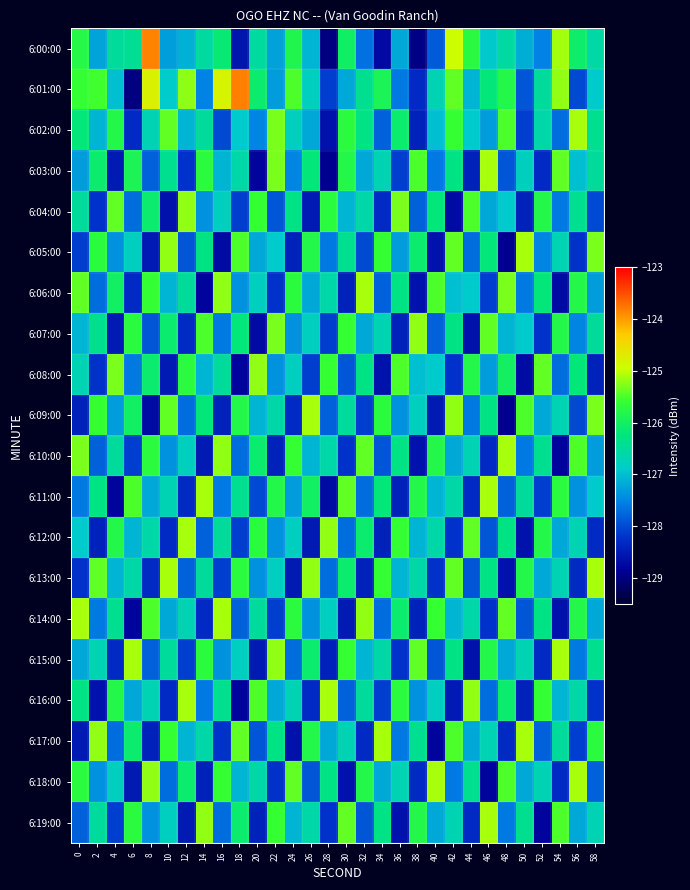

Reading left to right, transcribe all the data shown in this chart.

6:00:00: 0=-125.8	2=-127.2	4=-126.5	6=-126.4	8=-123.8	10=-127.3	12=-127.1	14=-126.5	16=-126.2	18=-128.6	20=-126.5	22=-127.2	24=-125.8	26=-127.1	28=-129.0	30=-126.0	32=-127.7	34=-128.7	36=-127.2	38=-129.0	40=-127.9	42=-125.0	44=-125.7	46=-126.9	48=-126.5	50=-127.1	52=-127.5	54=-125.1	56=-126.1	58=-126.6
6:01:00: 0=-125.6	2=-125.5	4=-127.0	6=-129.0	8=-124.8	10=-126.9	12=-125.2	14=-127.5	16=-124.8	18=-123.8	20=-126.1	22=-127.3	24=-125.5	26=-126.8	28=-128.1	30=-127.2	32=-126.4	34=-125.9	36=-127.6	38=-128.3	40=-126.7	42=-125.4	44=-127.1	46=-126.2	48=-125.8	50=-127.9	52=-126.5	54=-125.2	56=-128.0	58=-126.9
6:02:00: 0=-126.2	2=-127.1	4=-125.8	6=-128.3	8=-126.7	10=-125.4	12=-127.1	14=-126.5	16=-128.0	18=-126.9	20=-127.5	22=-125.3	24=-126.8	26=-127.2	28=-128.6	30=-125.7	32=-126.3	34=-127.8	36=-126.1	38=-128.4	40=-127.0	42=-125.6	44=-126.9	46=-127.3	48=-125.5	50=-128.1	52=-126.6	54=-127.7	56=-125.1	58=-126.4
6:03:00: 0=-127.3	2=-126.1	4=-128.5	6=-125.9	8=-127.8	10=-126.4	12=-128.2	14=-125.7	16=-127.1	18=-126.6	20=-128.8	22=-125.3	24=-127.5	26=-126.2	28=-128.9	30=-125.8	32=-127.2	34=-126.7	36=-128.1	38=-125.5	40=-127.6	42=-126.3	44=-128.4	46=-125.1	48=-127.9	50=-126.8	52=-128.3	54=-125.4	56=-127.0	58=-126.5
6:04:00: 0=-126.5	2=-128.2	4=-125.4	6=-127.7	8=-126.1	10=-128.6	12=-125.2	14=-127.4	16=-126.8	18=-128.1	20=-125.6	22=-127.9	24=-126.3	26=-128.5	28=-125.7	30=-127.1	32=-126.6	34=-128.3	36=-125.3	38=-127.8	40=-126.2	42=-128.7	44=-125.5	46=-127.2	48=-126.9	50=-128.4	52=-125.8	54=-127.6	56=-126.4	58=-128.0
6:05:00: 0=-128.1	2=-125.7	4=-127.4	6=-126.8	8=-128.5	10=-125.2	12=-127.9	14=-126.3	16=-128.7	18=-125.5	20=-127.2	22=-126.9	24=-128.4	26=-125.8	28=-127.6	30=-126.4	32=-128.0	34=-125.6	36=-127.3	38=-126.1	40=-128.6	42=-125.4	44=-127.7	46=-126.2	48=-128.9	50=-125.1	52=-127.5	54=-126.7	56=-128.2	58=-125.3
6:06:00: 0=-125.4	2=-127.7	4=-126.0	6=-128.3	8=-125.6	10=-127.1	12=-126.5	14=-128.8	16=-125.2	18=-127.4	20=-126.8	22=-128.2	24=-125.7	26=-127.2	28=-126.6	30=-128.4	32=-125.1	34=-127.8	36=-126.3	38=-128.6	40=-125.5	42=-127.0	44=-126.9	46=-128.1	48=-125.3	50=-127.6	52=-126.2	54=-128.7	56=-125.8	58=-127.3
6:07:00: 0=-127.1	2=-126.4	4=-128.5	6=-125.7	8=-127.9	10=-126.1	12=-128.3	14=-125.5	16=-127.6	18=-126.2	20=-128.7	22=-125.3	24=-127.4	26=-126.8	28=-128.1	30=-125.6	32=-127.2	34=-126.7	36=-128.4	38=-125.2	40=-127.8	42=-126.3	44=-128.6	46=-125.4	48=-127.1	50=-126.9	52=-128.2	54=-125.8	56=-127.5	58=-126.5
6:08:00: 0=-126.7	2=-128.2	4=-125.3	6=-127.6	8=-126.1	10=-128.5	12=-125.7	14=-127.1	16=-126.5	18=-128.8	20=-125.2	22=-127.4	24=-126.8	26=-128.1	28=-125.6	30=-127.9	32=-126.3	34=-128.6	36=-125.5	38=-127.0	40=-126.9	42=-128.2	44=-125.8	46=-127.3	48=-126.0	50=-128.7	52=-125.4	54=-127.7	56=-126.2	58=-128.4
6:09:00: 0=-128.4	2=-125.6	4=-127.3	6=-126.0	8=-128.7	10=-125.4	12=-127.7	14=-126.2	16=-128.4	18=-125.8	20=-127.1	22=-126.6	24=-128.3	26=-125.1	28=-127.8	30=-126.5	32=-128.1	34=-125.7	36=-127.4	38=-126.8	40=-128.5	42=-125.2	44=-127.6	46=-126.3	48=-128.9	50=-125.5	52=-127.2	54=-126.7	56=-128.0	58=-125.3
6:10:00: 0=-125.3	2=-127.8	4=-126.5	6=-128.1	8=-125.7	10=-127.4	12=-126.8	14=-128.5	16=-125.2	18=-127.7	20=-126.1	22=-128.4	24=-125.6	26=-127.1	28=-126.6	30=-128.2	32=-125.4	34=-127.9	36=-126.3	38=-128.6	40=-125.8	42=-127.2	44=-126.7	46=-128.3	48=-125.1	50=-127.6	52=-126.4	54=-128.8	56=-125.5	58=-127.3
6:11:00: 0=-127.6	2=-126.3	4=-128.8	6=-125.5	8=-127.2	10=-126.7	12=-128.3	14=-125.1	16=-127.6	18=-126.4	20=-128.0	22=-125.8	24=-127.3	26=-126.0	28=-128.7	30=-125.4	32=-127.7	34=-126.2	36=-128.4	38=-125.8	40=-127.1	42=-126.6	44=-128.3	46=-125.1	48=-127.8	50=-126.5	52=-128.1	54=-125.7	56=-127.4	58=-126.9
6:12:00: 0=-126.9	2=-128.4	4=-125.8	6=-127.1	8=-126.6	10=-128.3	12=-125.1	14=-127.8	16=-126.5	18=-128.1	20=-125.7	22=-127.4	24=-126.8	26=-128.5	28=-125.2	30=-127.7	32=-126.1	34=-128.4	36=-125.6	38=-127.1	40=-126.6	42=-128.2	44=-125.4	46=-127.9	48=-126.3	50=-128.6	52=-125.8	54=-127.2	56=-126.7	58=-128.3
6:13:00: 0=-128.2	2=-125.4	4=-127.1	6=-126.6	8=-128.3	10=-125.1	12=-127.8	14=-126.5	16=-128.1	18=-125.7	20=-127.4	22=-126.8	24=-128.5	26=-125.2	28=-127.7	30=-126.1	32=-128.4	34=-125.6	36=-127.1	38=-126.6	40=-128.2	42=-125.4	44=-127.9	46=-126.3	48=-128.6	50=-125.8	52=-127.2	54=-126.7	56=-128.3	58=-125.1
6:14:00: 0=-125.1	2=-127.6	4=-126.4	6=-128.8	8=-125.5	10=-127.2	12=-126.7	14=-128.3	16=-125.1	18=-127.8	20=-126.5	22=-128.1	24=-125.7	26=-127.4	28=-126.8	30=-128.5	32=-125.2	34=-127.7	36=-126.1	38=-128.4	40=-125.6	42=-127.1	44=-126.6	46=-128.2	48=-125.4	50=-127.9	52=-126.3	54=-128.6	56=-125.8	58=-127.2
6:15:00: 0=-127.2	2=-126.7	4=-128.3	6=-125.1	8=-127.8	10=-126.5	12=-128.1	14=-125.7	16=-127.4	18=-126.8	20=-128.5	22=-125.2	24=-127.7	26=-126.1	28=-128.4	30=-125.6	32=-127.1	34=-126.6	36=-128.2	38=-125.4	40=-127.9	42=-126.3	44=-128.6	46=-125.8	48=-127.2	50=-126.7	52=-128.3	54=-125.1	56=-127.6	58=-126.4
6:16:00: 0=-126.3	2=-128.6	4=-125.8	6=-127.2	8=-126.7	10=-128.3	12=-125.1	14=-127.6	16=-126.4	18=-128.8	20=-125.5	22=-127.2	24=-126.7	26=-128.3	28=-125.1	30=-127.8	32=-126.5	34=-128.1	36=-125.7	38=-127.4	40=-126.8	42=-128.5	44=-125.2	46=-127.7	48=-126.1	50=-128.4	52=-125.6	54=-127.1	56=-126.6	58=-128.2
6:17:00: 0=-128.5	2=-125.2	4=-127.7	6=-126.1	8=-128.4	10=-125.6	12=-127.1	14=-126.6	16=-128.2	18=-125.4	20=-127.9	22=-126.3	24=-128.6	26=-125.8	28=-127.2	30=-126.7	32=-128.3	34=-125.1	36=-127.6	38=-126.4	40=-128.8	42=-125.5	44=-127.2	46=-126.7	48=-128.3	50=-125.1	52=-127.8	54=-126.5	56=-128.1	58=-125.7
6:18:00: 0=-125.7	2=-127.4	4=-126.8	6=-128.5	8=-125.2	10=-127.7	12=-126.1	14=-128.4	16=-125.6	18=-127.1	20=-126.6	22=-128.2	24=-125.4	26=-127.9	28=-126.3	30=-128.6	32=-125.8	34=-127.2	36=-126.7	38=-128.3	40=-125.1	42=-127.6	44=-126.4	46=-128.8	48=-125.5	50=-127.2	52=-126.7	54=-128.3	56=-125.1	58=-127.8
6:19:00: 0=-127.8	2=-126.5	4=-128.1	6=-125.7	8=-127.4	10=-126.8	12=-128.5	14=-125.2	16=-127.7	18=-126.1	20=-128.4	22=-125.6	24=-127.1	26=-126.6	28=-128.2	30=-125.4	32=-127.9	34=-126.3	36=-128.6	38=-125.8	40=-127.2	42=-126.7	44=-128.3	46=-125.1	48=-127.6	50=-126.4	52=-128.8	54=-125.5	56=-127.2	58=-126.7